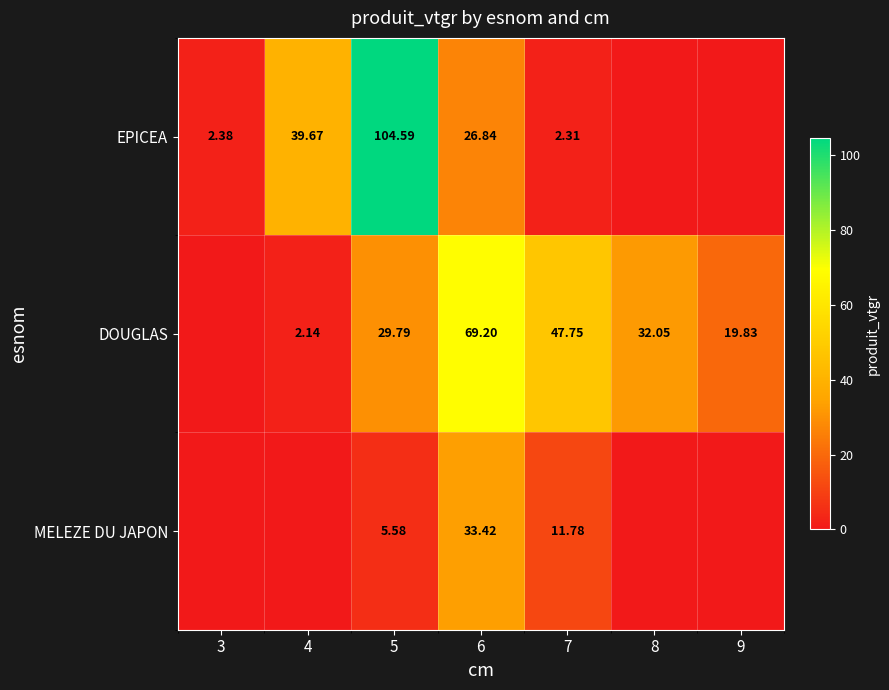

Which has a higher value, 3 or 6?

6